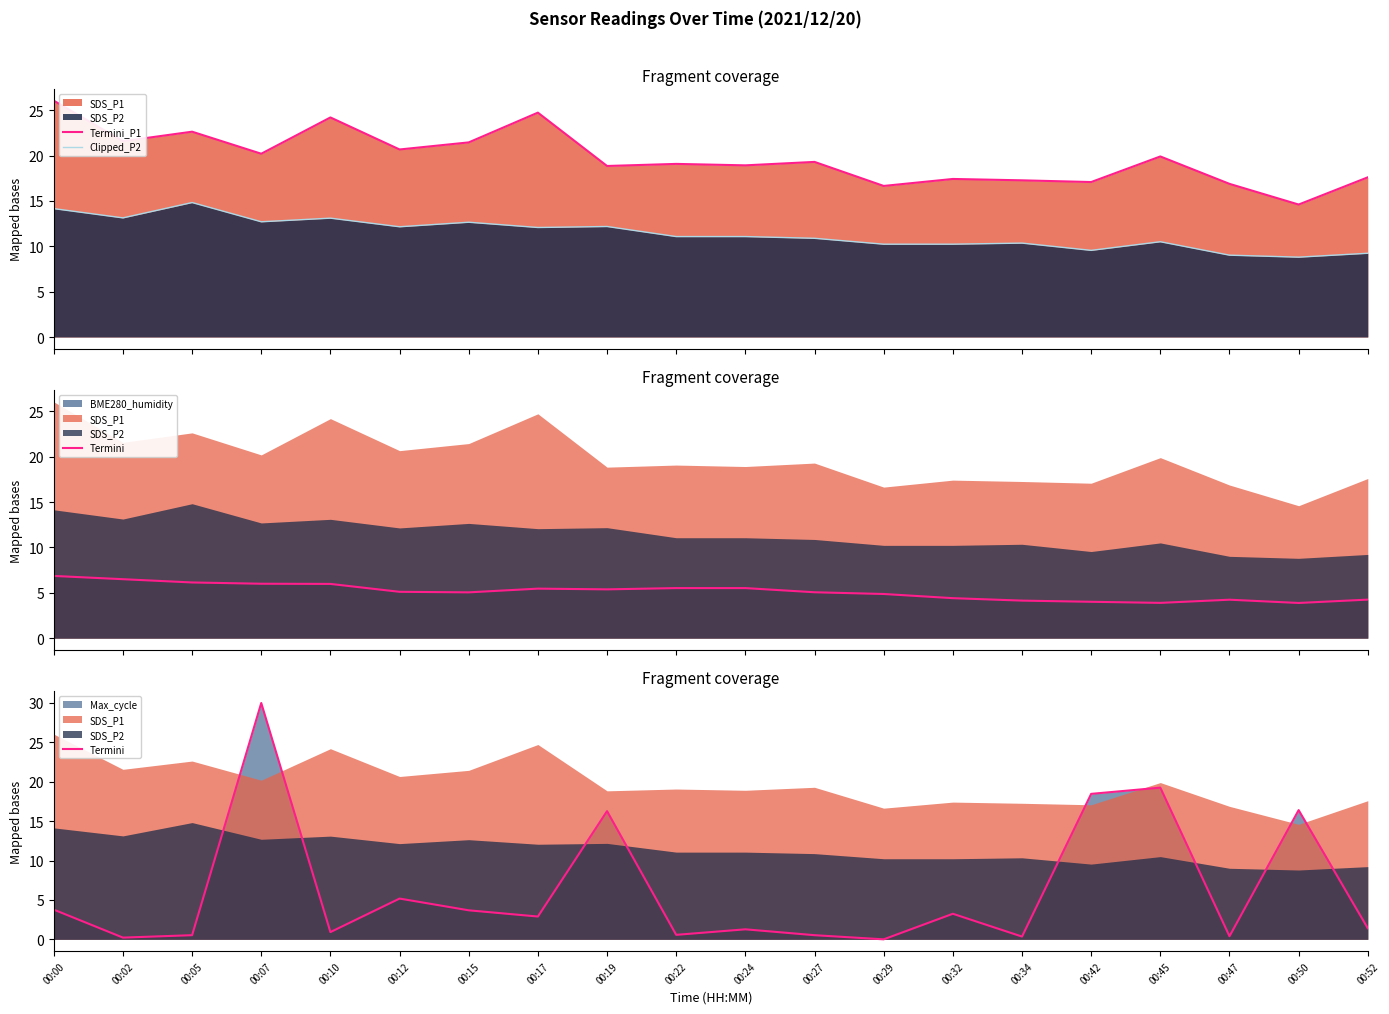

What is the difference between the highest and lowest values at 00:22?

18.5